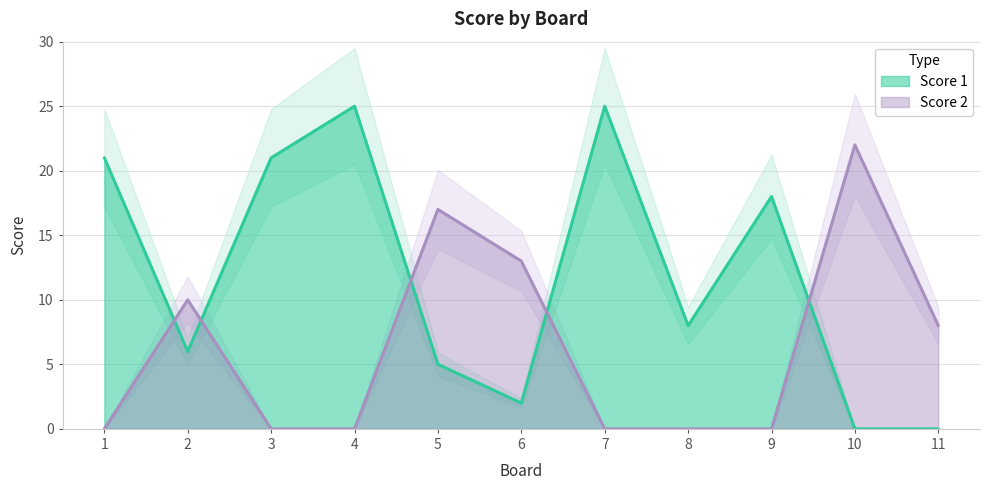

The Score 1 series shows 25 at 4. True or false?

True